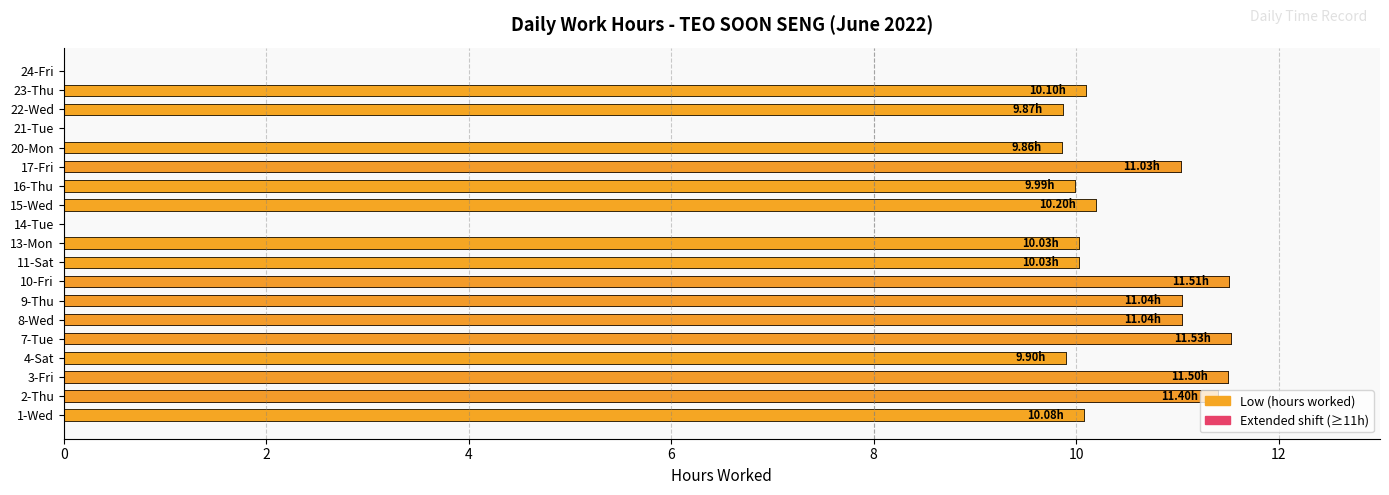

What is the difference between the maximum and minimum values?

11.5